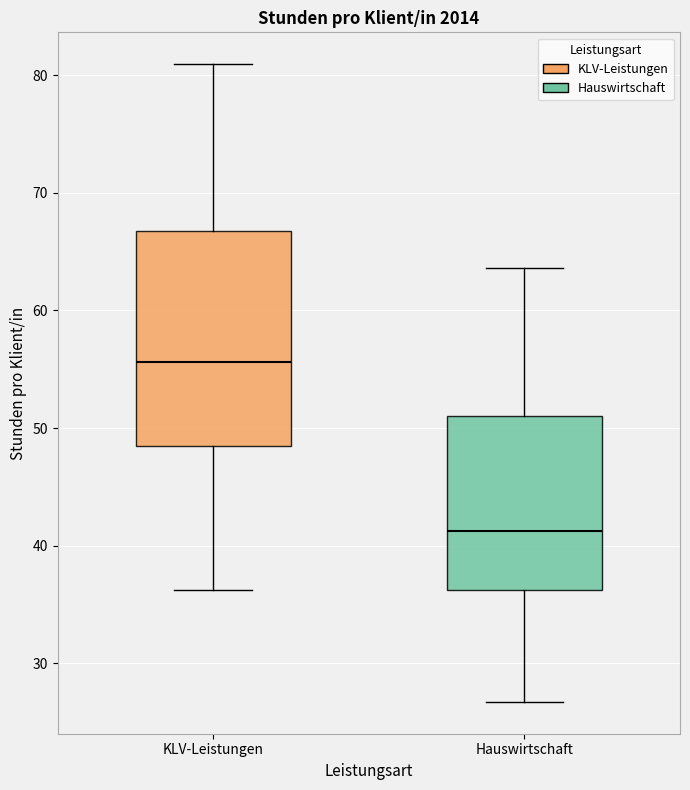

Which box is the tallest, from its lower edge to its upper edge?

KLV-Leistungen